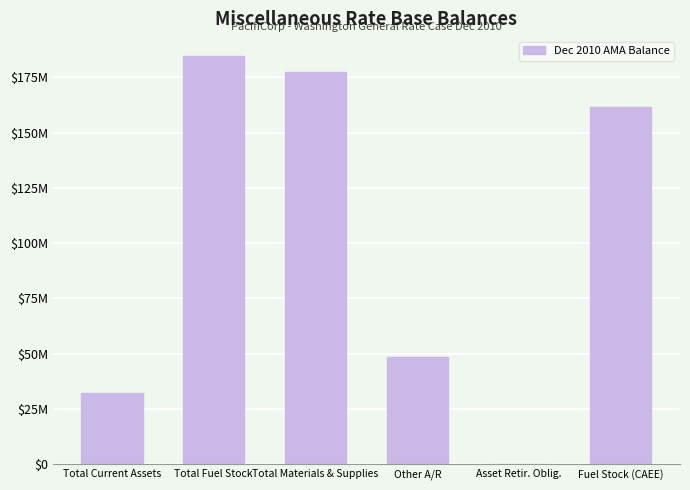

Rank the categories by value from lowest to highest.

Asset Retir. Oblig., Total Current Assets, Other A/R, Fuel Stock (CAEE), Total Materials & Supplies, Total Fuel Stock